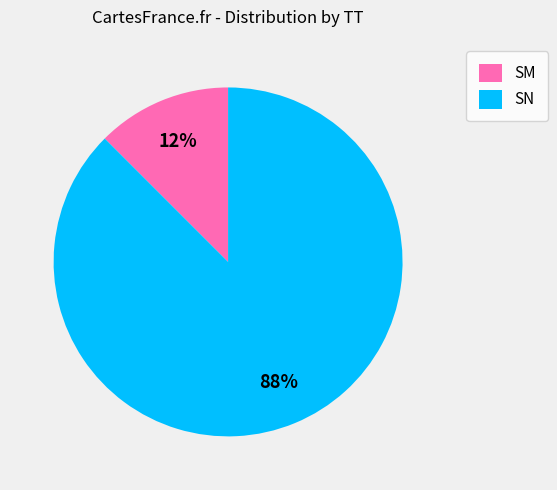

True or false: SN accounts for 88% of the total.

True